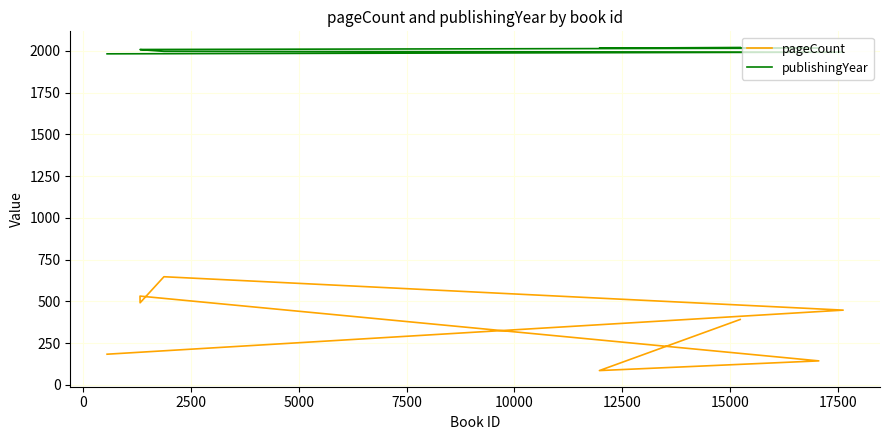

What value does the publishingYear series have at 2500?

1998